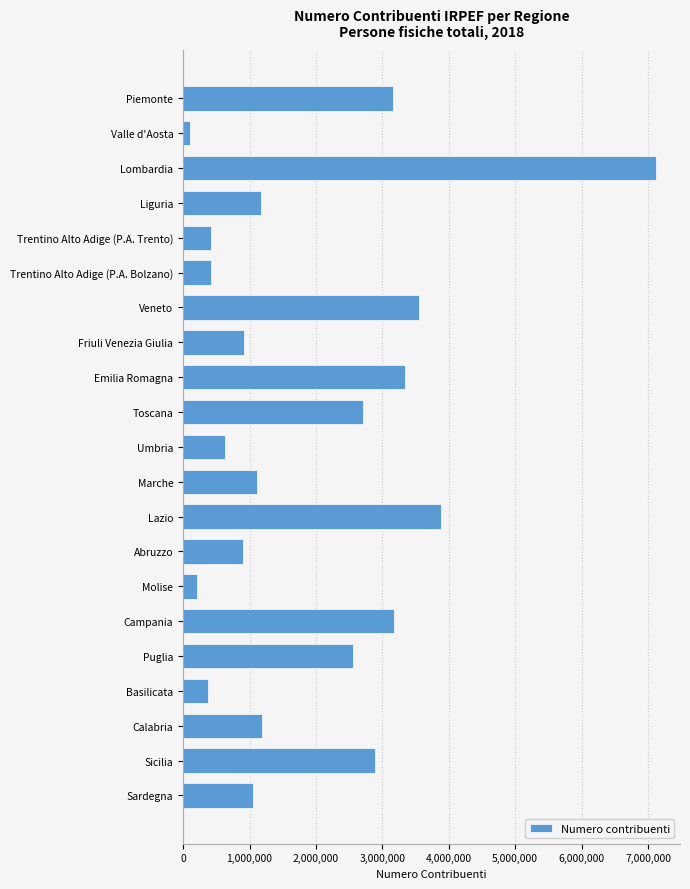

True or false: the data shows 2707816 at Toscana.

True